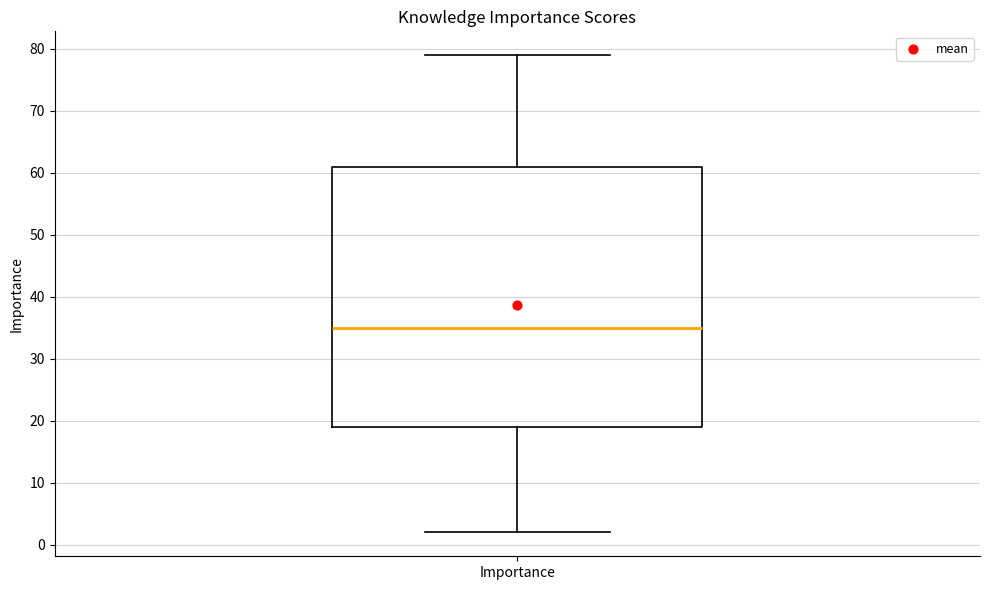

Transcribe this box plot: give where the median line is, the range the box spans, and where the two whiskers end, as read against the y-axis. The values are not printed on the chart, so give them approximately, as read against the axis.

median 35, box 19 to 61, whiskers 2 to 79